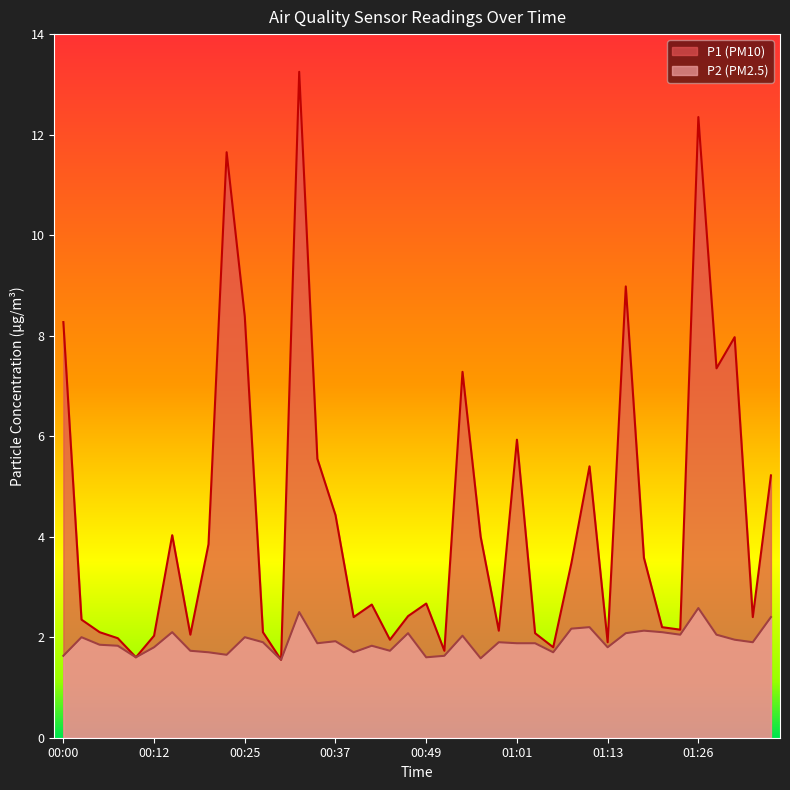

Which series has the widest spread of values?

P1